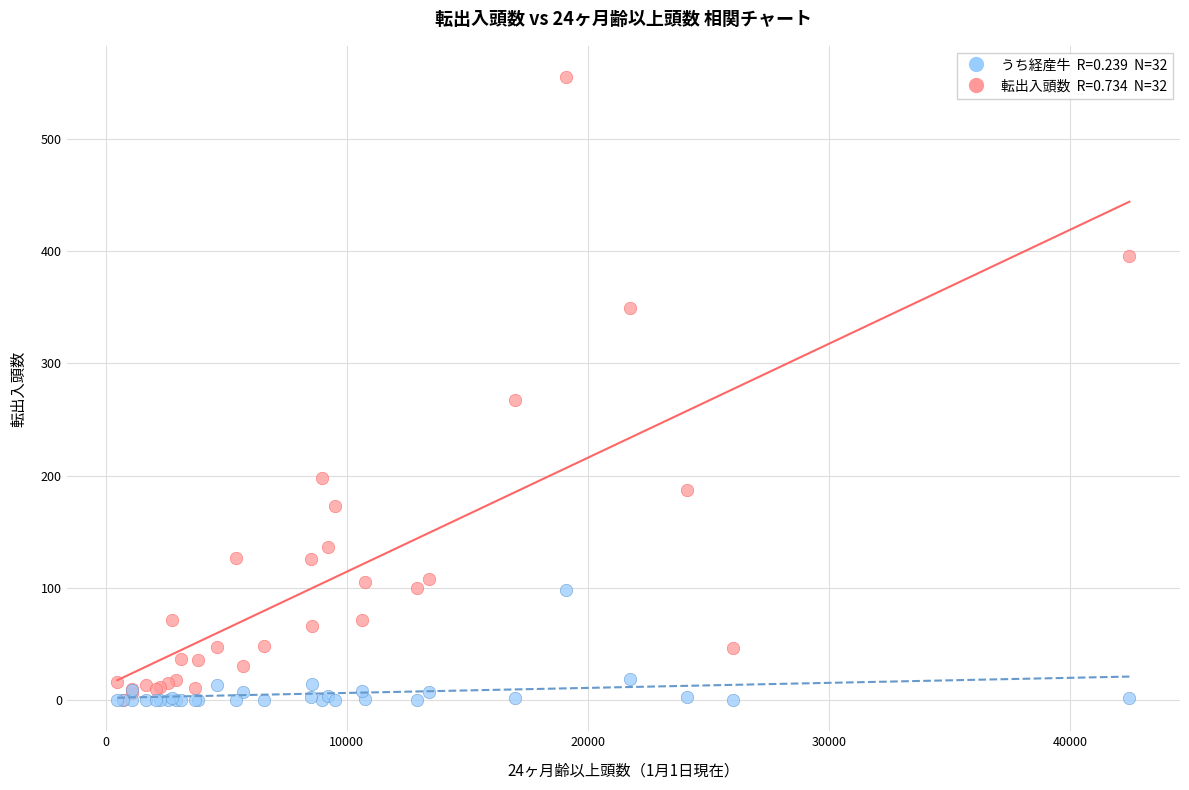

Across all series, what Y value is closest to 277?

267